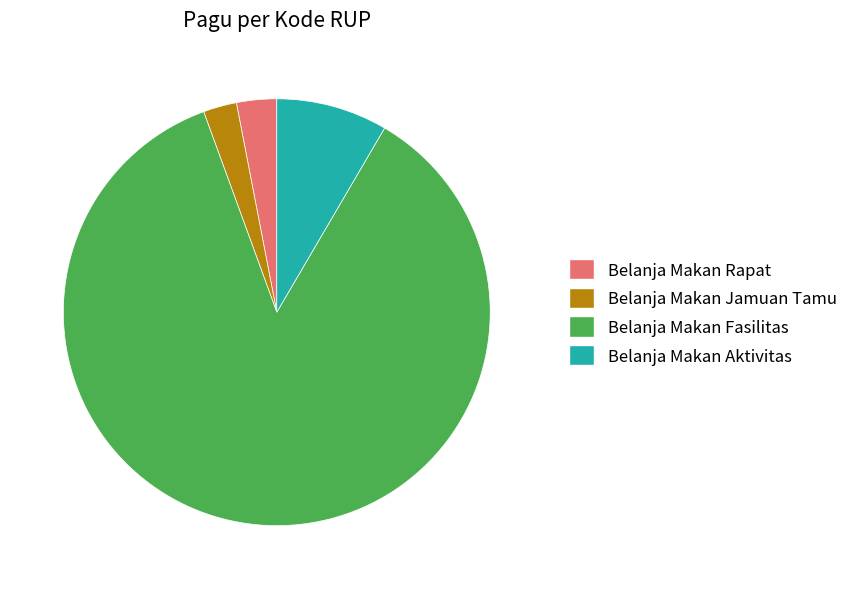

Do Belanja Makan Jamuan Tamu and Belanja Makan Aktivitas together represent more than half of the pie?

No